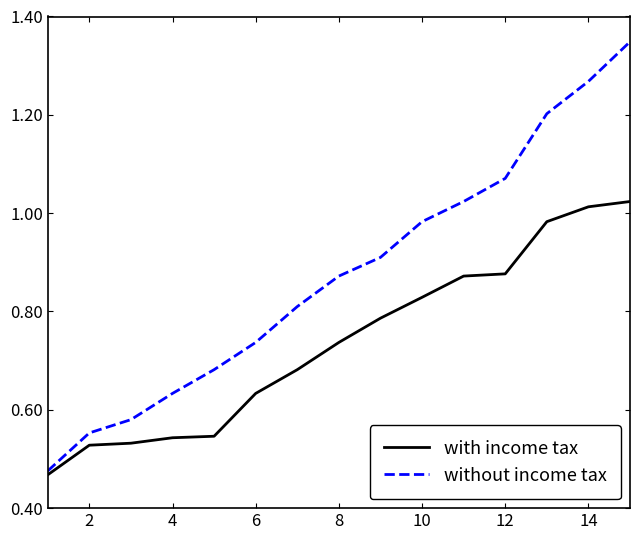

Rank the series by their maximum value, from highest to lowest.

without income tax, with income tax